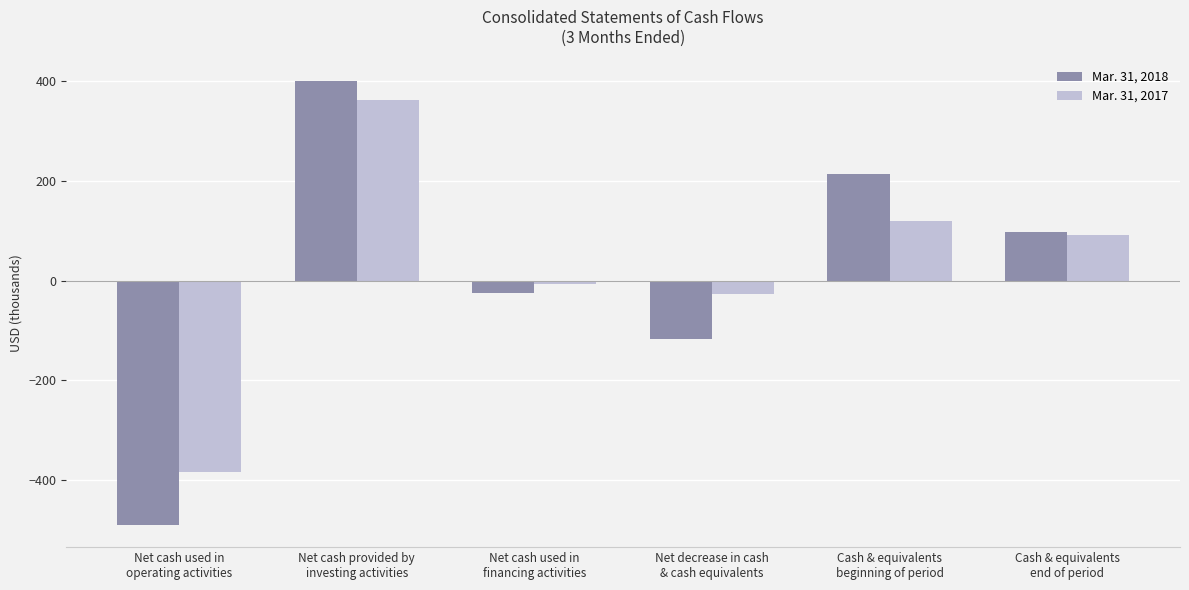

How many series are shown in this chart?

2